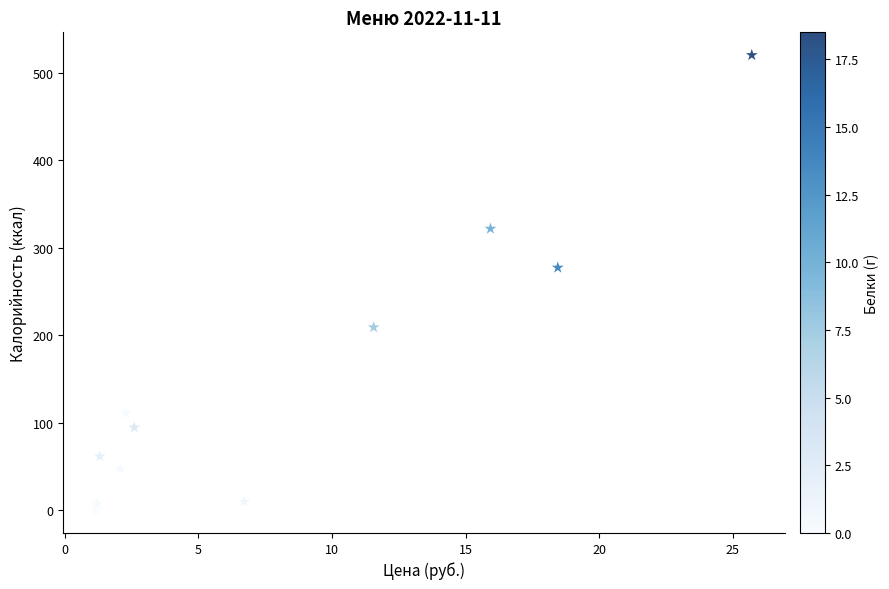

What is the range of X values (max minus min)?

24.5